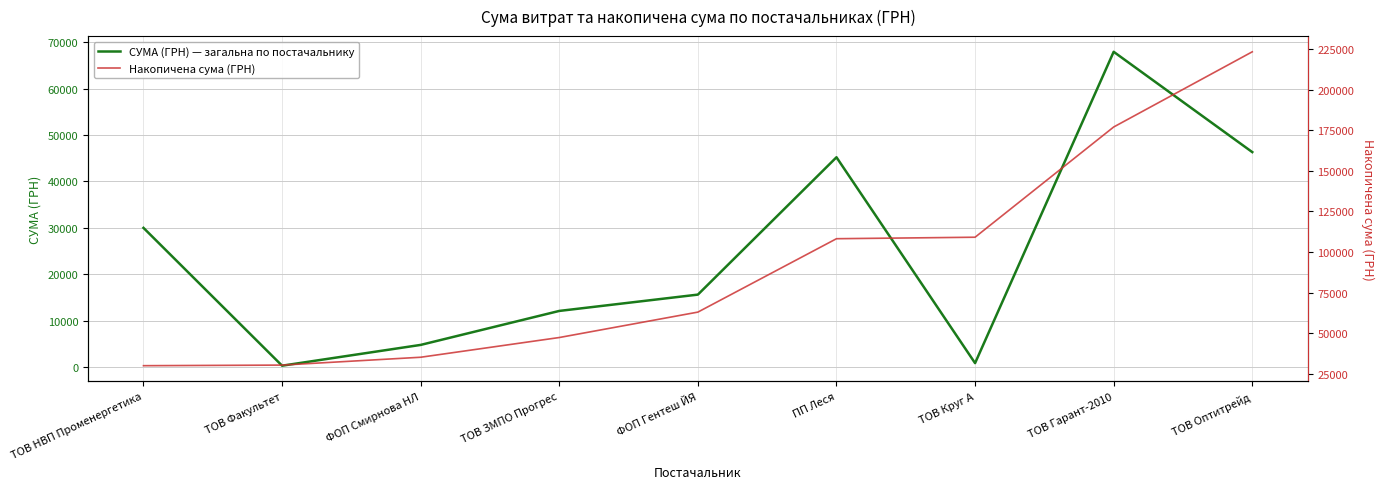

What is the difference between the maximum and minimum values in the СУМА (ГРН) — загальна по постачальнику series?

67534.5